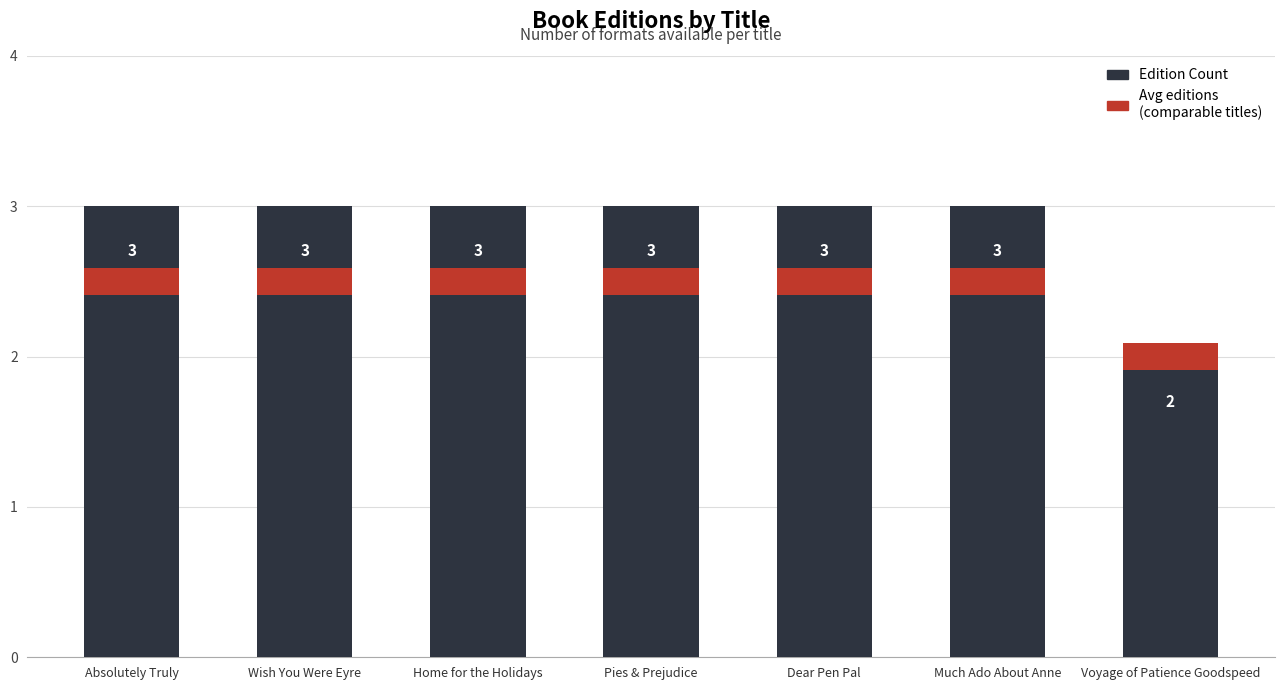

Are the bars horizontal?

No